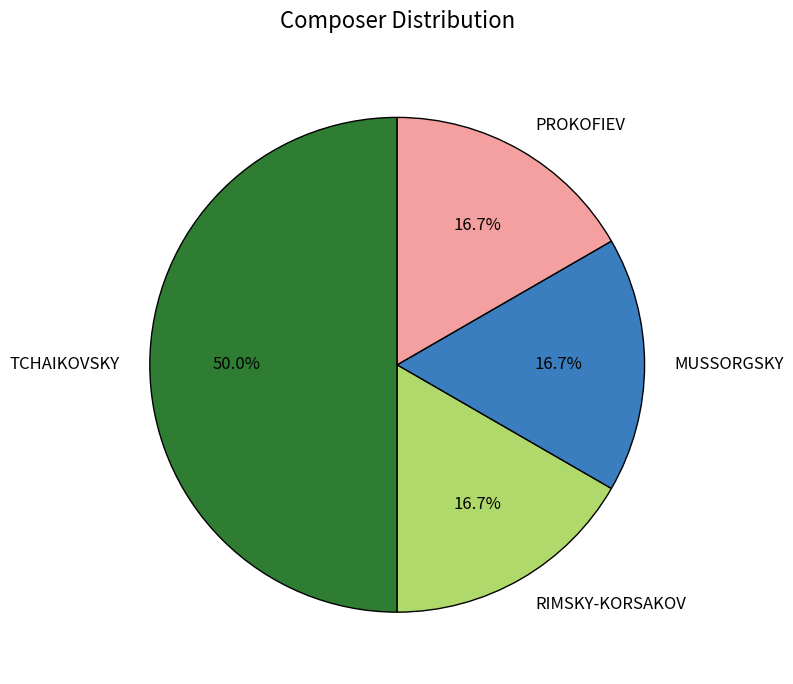

To the nearest percent, what is the combined percentage of PROKOFIEV and RIMSKY-KORSAKOV?

33%